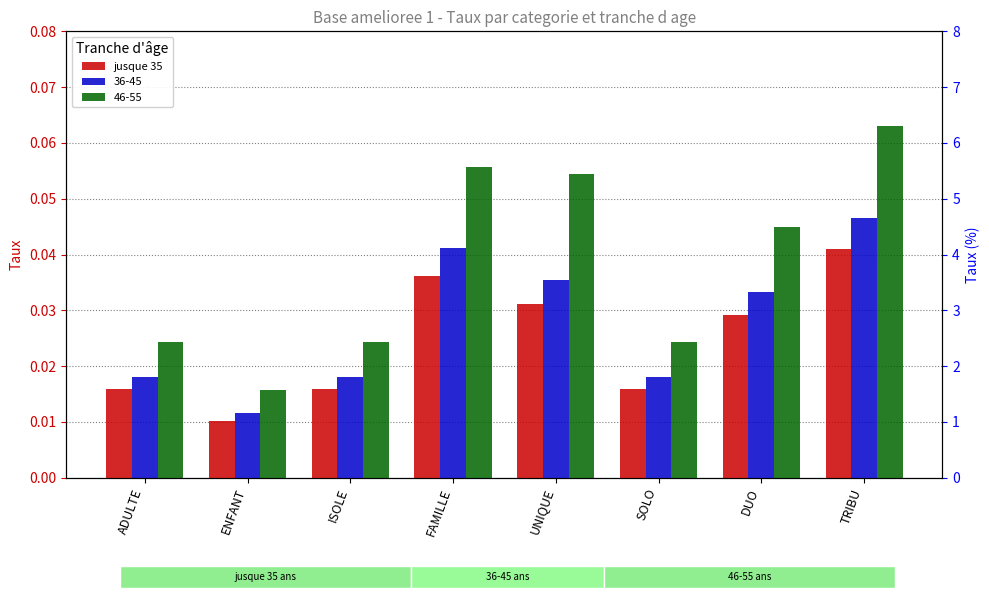

The value at ISOLE is 0.0. True or false?

False